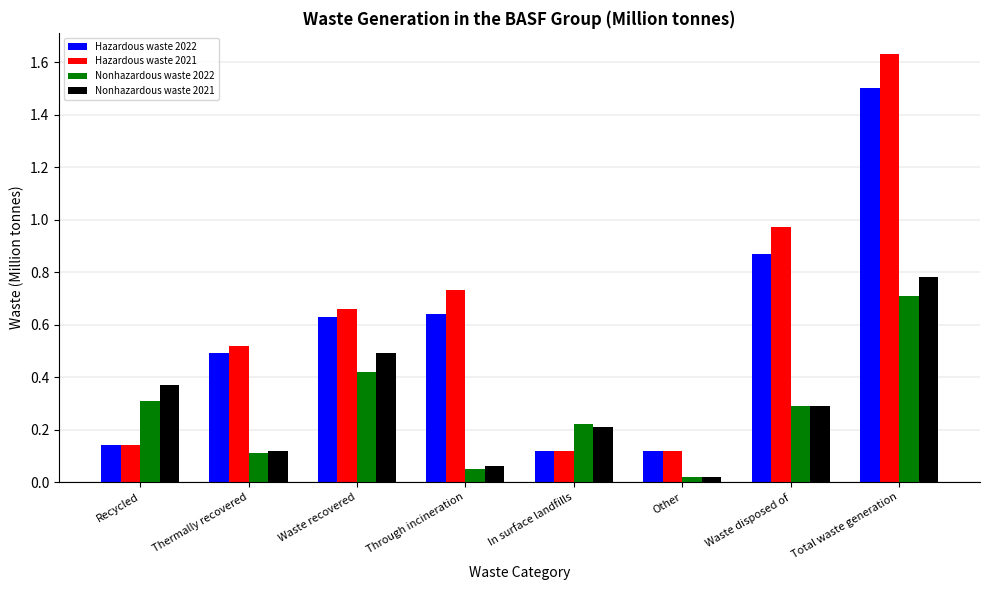

At which label is Nonhazardous waste 2021 closest to 0?

Other